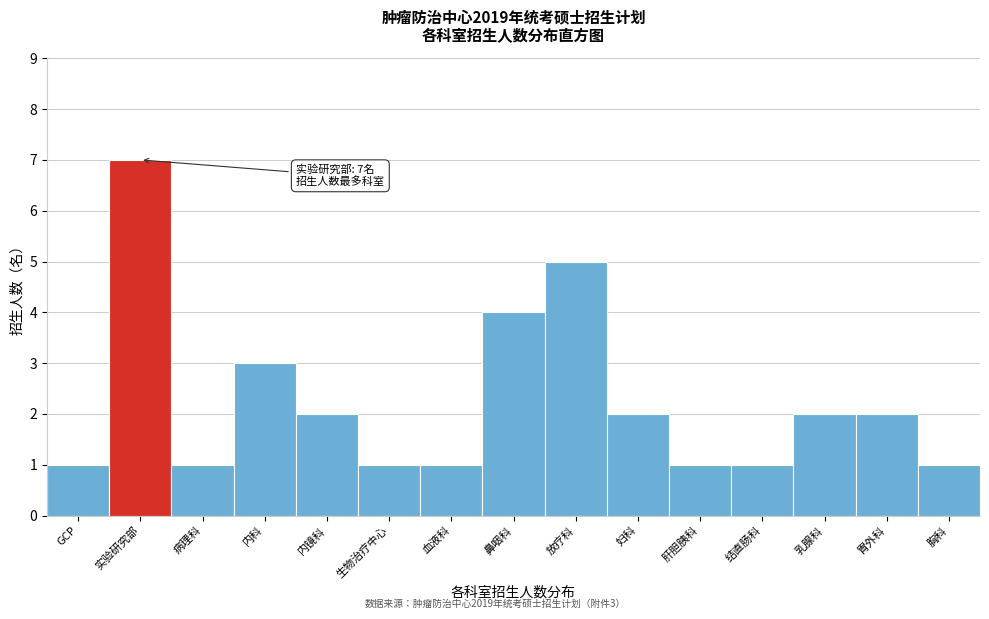

Reading left to right, transcribe all the data shown in this chart.

1	7	1	3	2	1	1	4	5	2	1	1	2	2	1